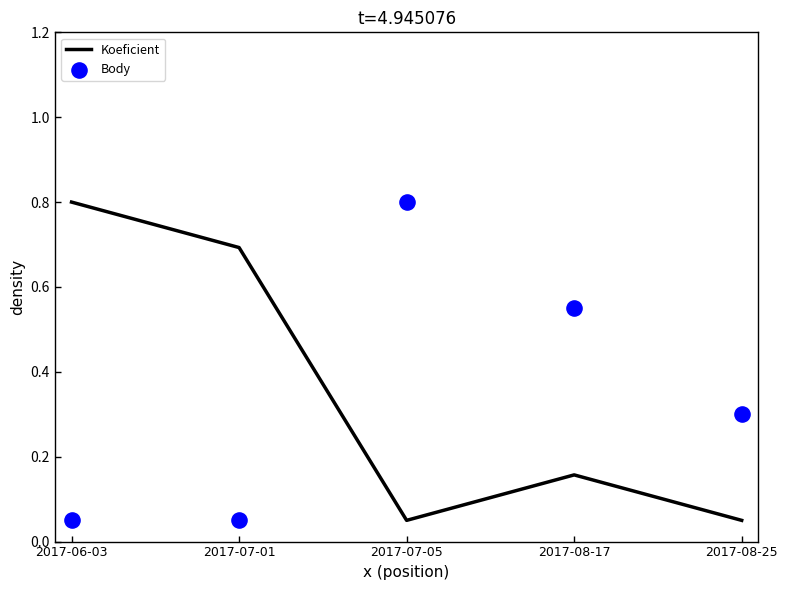

Which series contains the highest Y value?

Koeficient